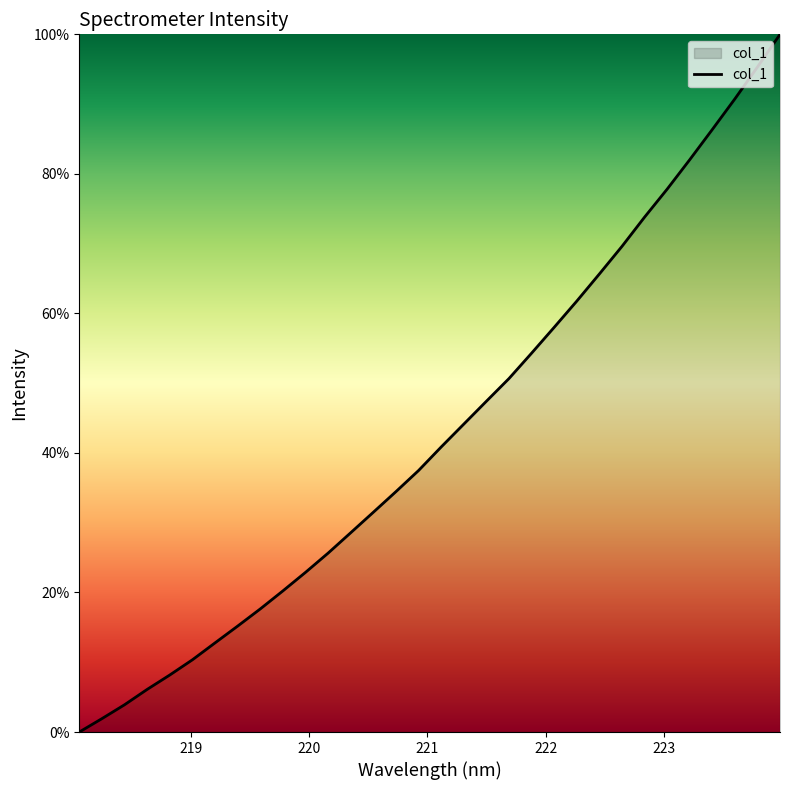

What is the maximum value shown in the chart?

100.0